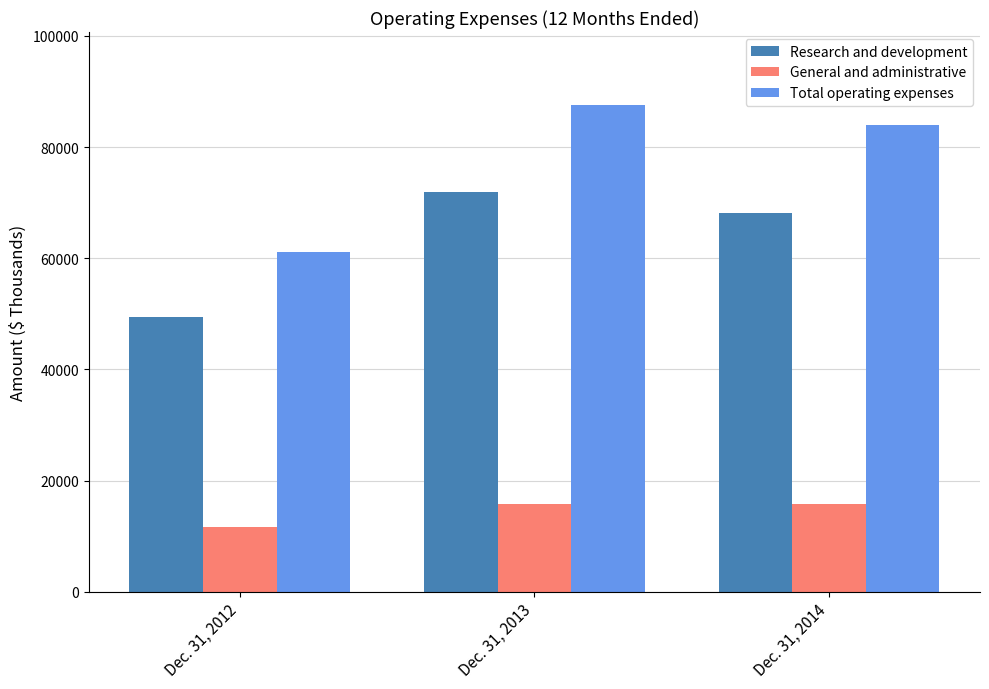

Between Dec. 31, 2012 and Dec. 31, 2013, which series saw the biggest shift?

Total operating expenses